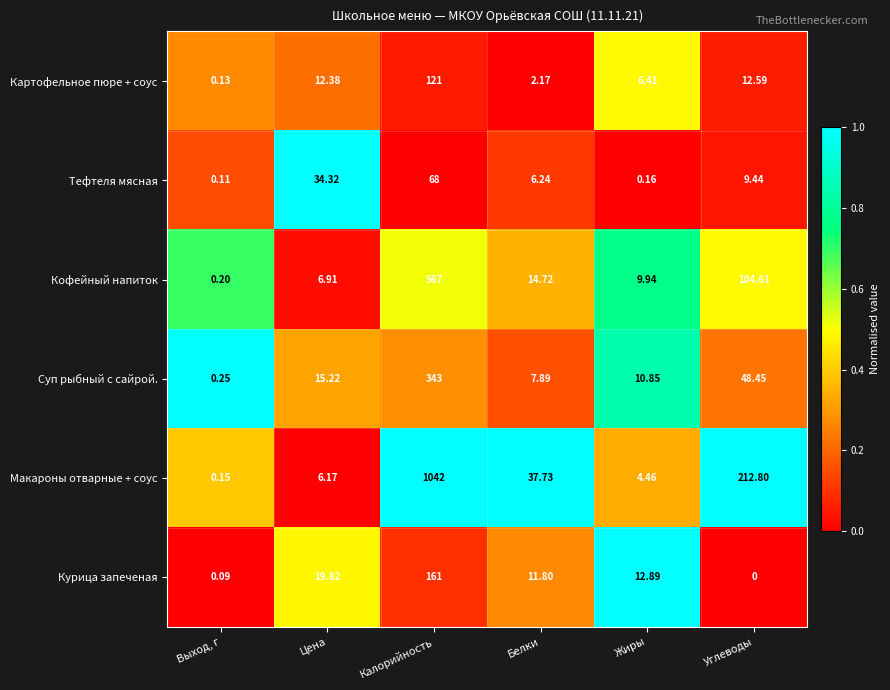

Between Выход, г and Жиры, which series saw the biggest shift?

Курица запеченая